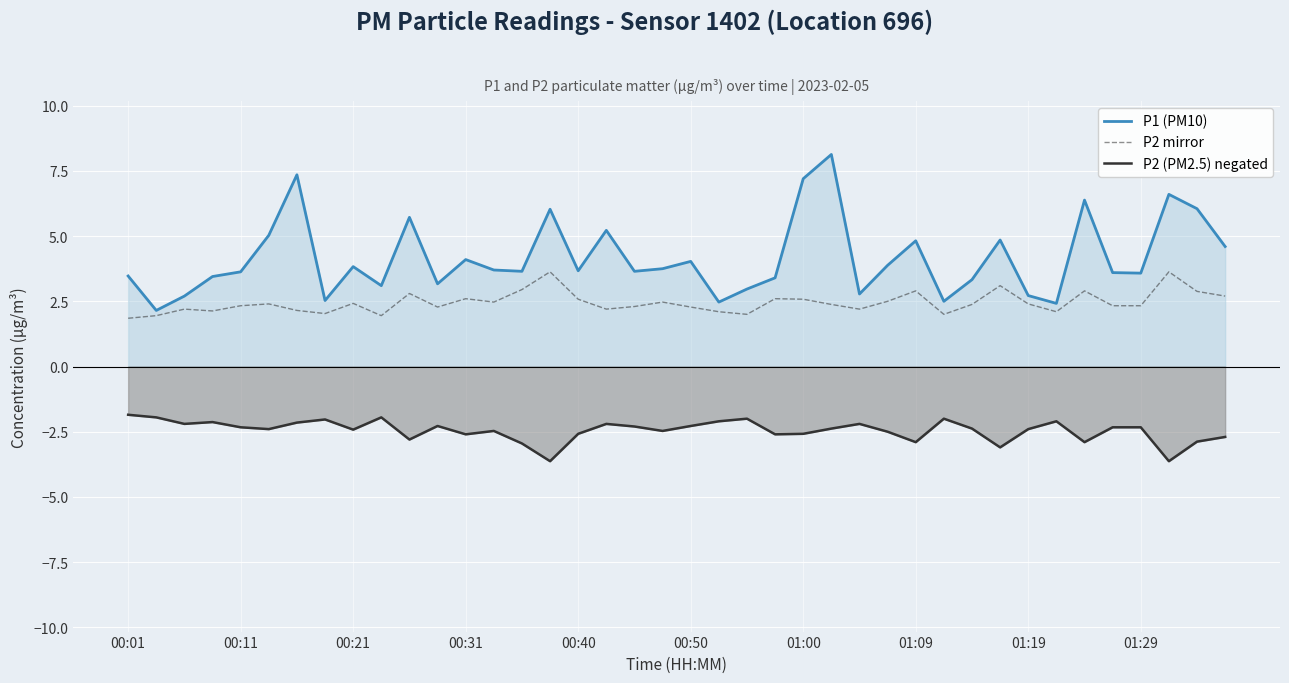

Which series has the largest total across all categories?

P1 (PM10)